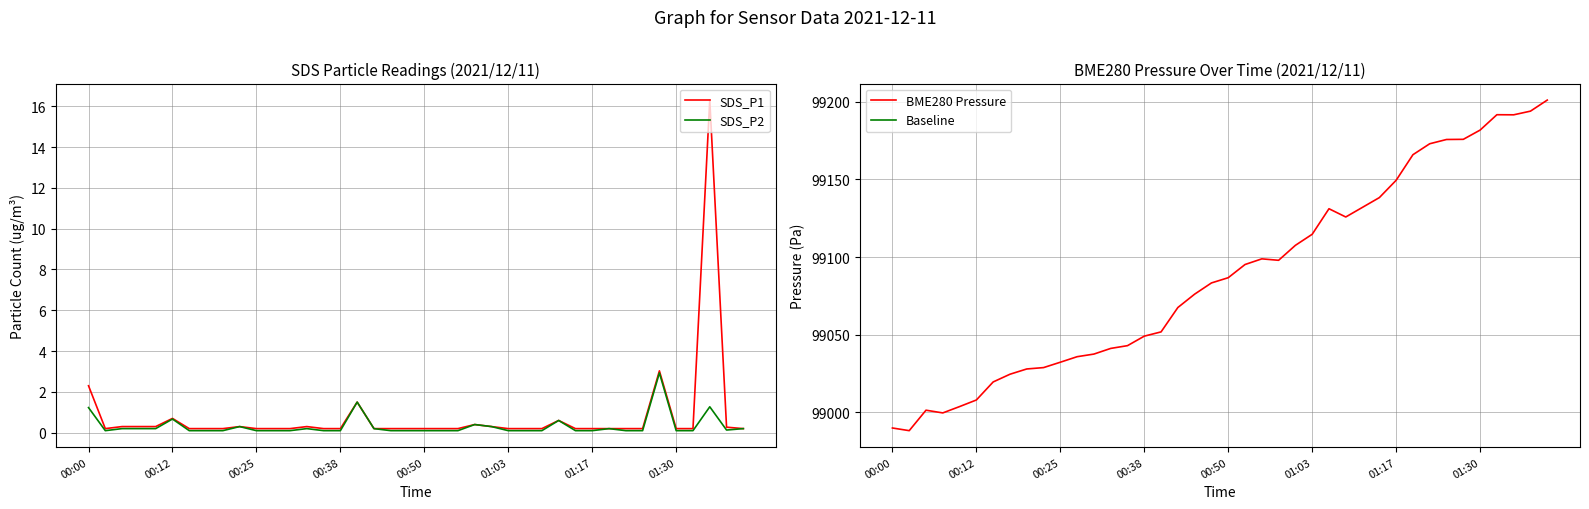

True or false: SDS_P2 and SDS_P1 intersect in this chart.

False